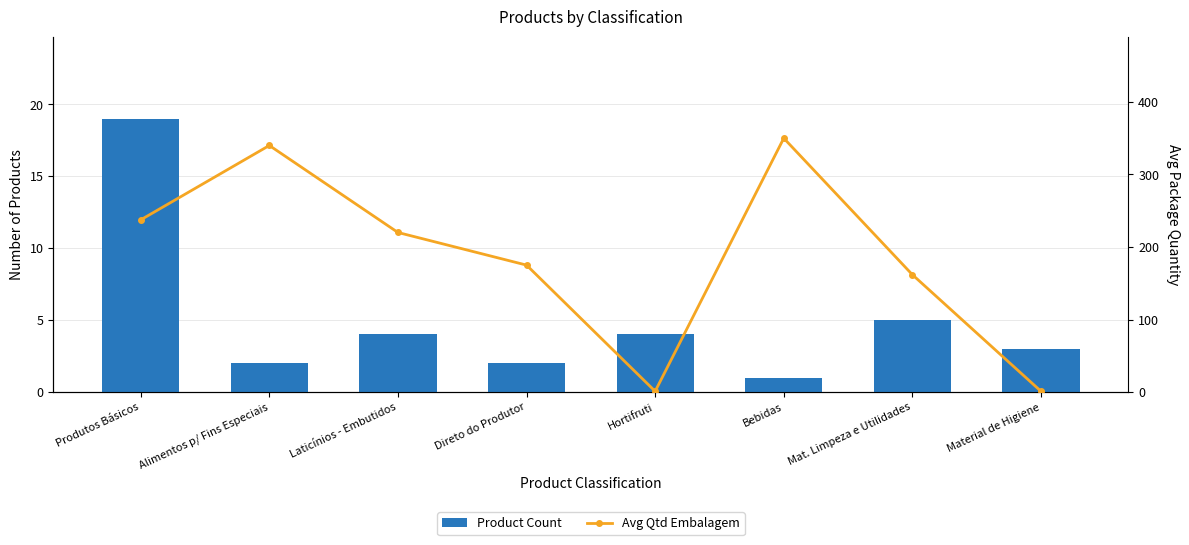

Which category has the highest value across all series?

Bebidas